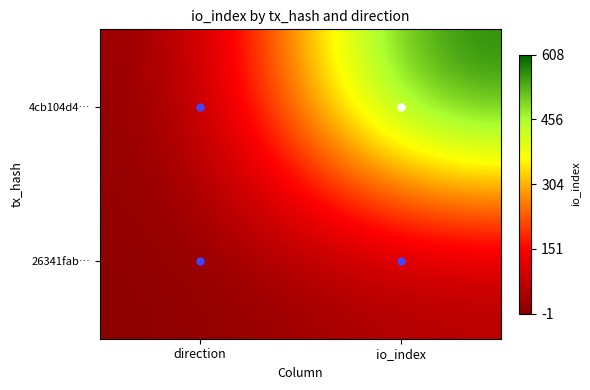

At io_index, list the series in order from smallest to largest.

26341fab…, 4cb104d4…